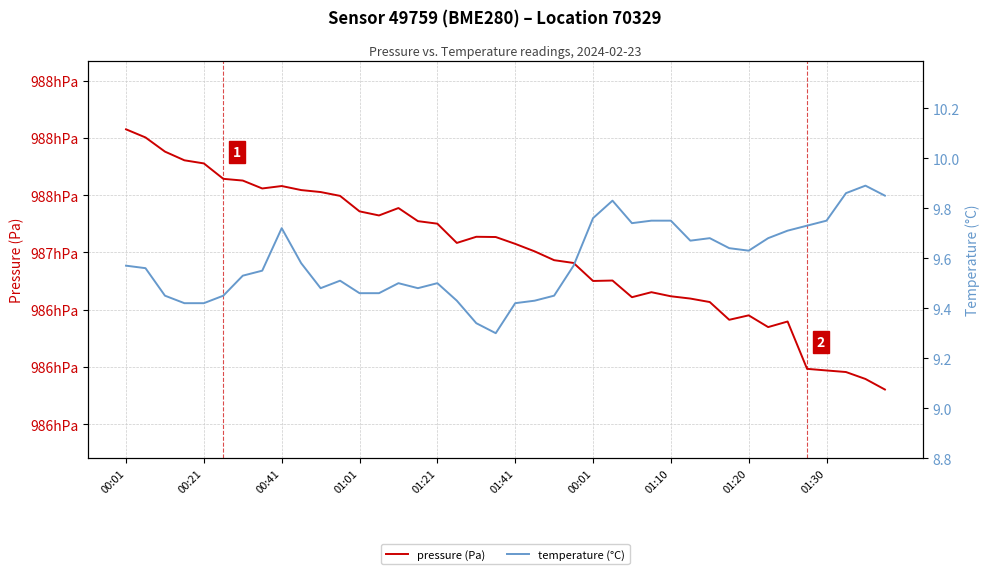

Which series has the widest spread of values?

pressure (Pa)